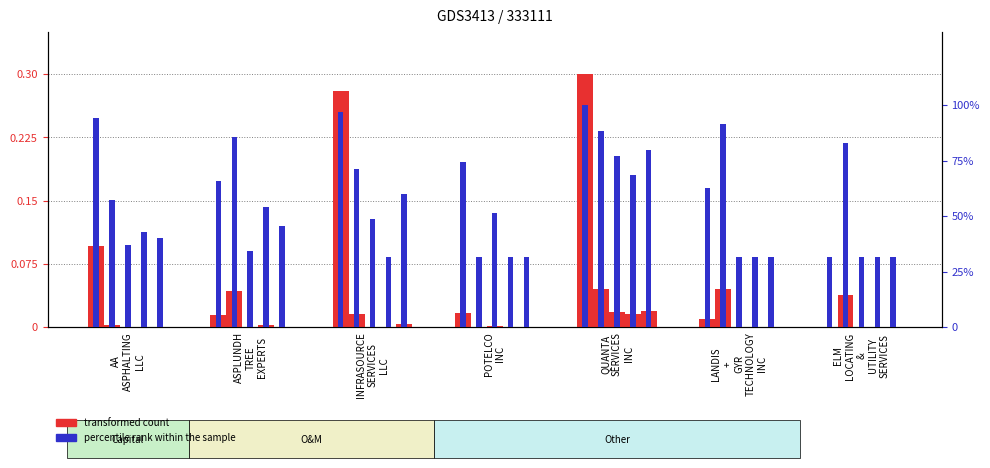

What is the difference between the highest and lowest values at QUANTA SERVICES INC?

0.3